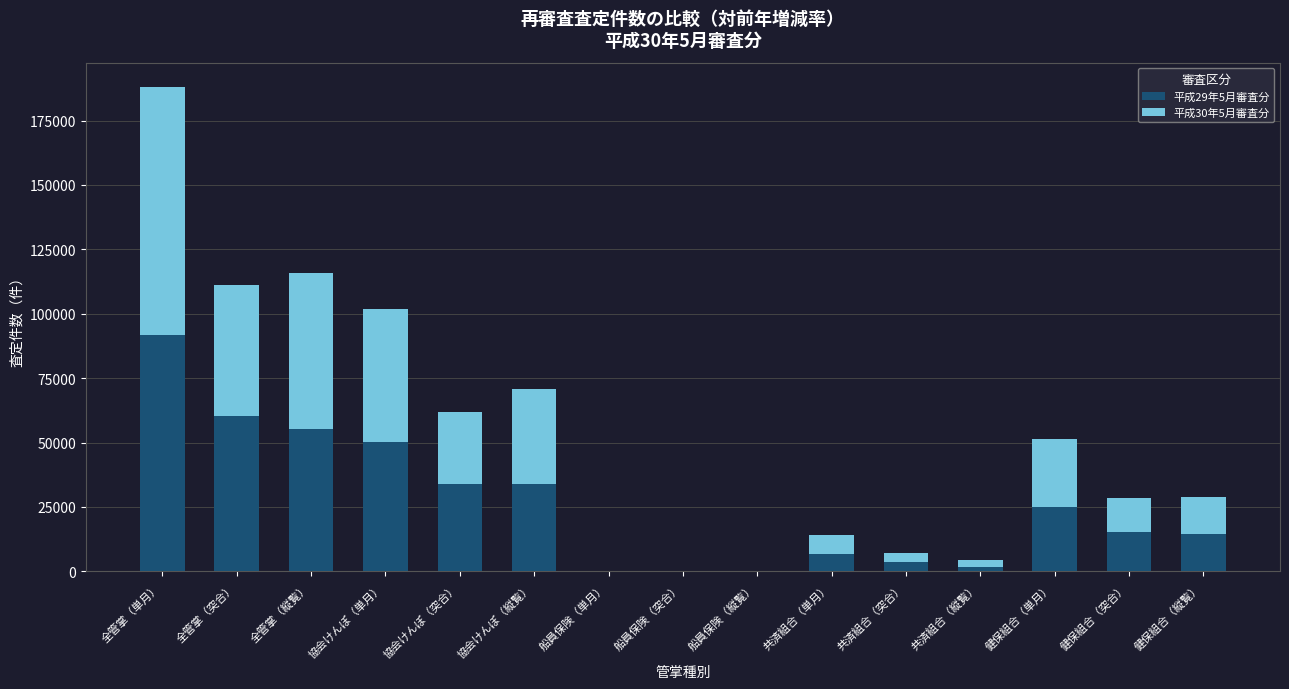

What is the total value across all series at 協会けんぽ（単月）?

102013